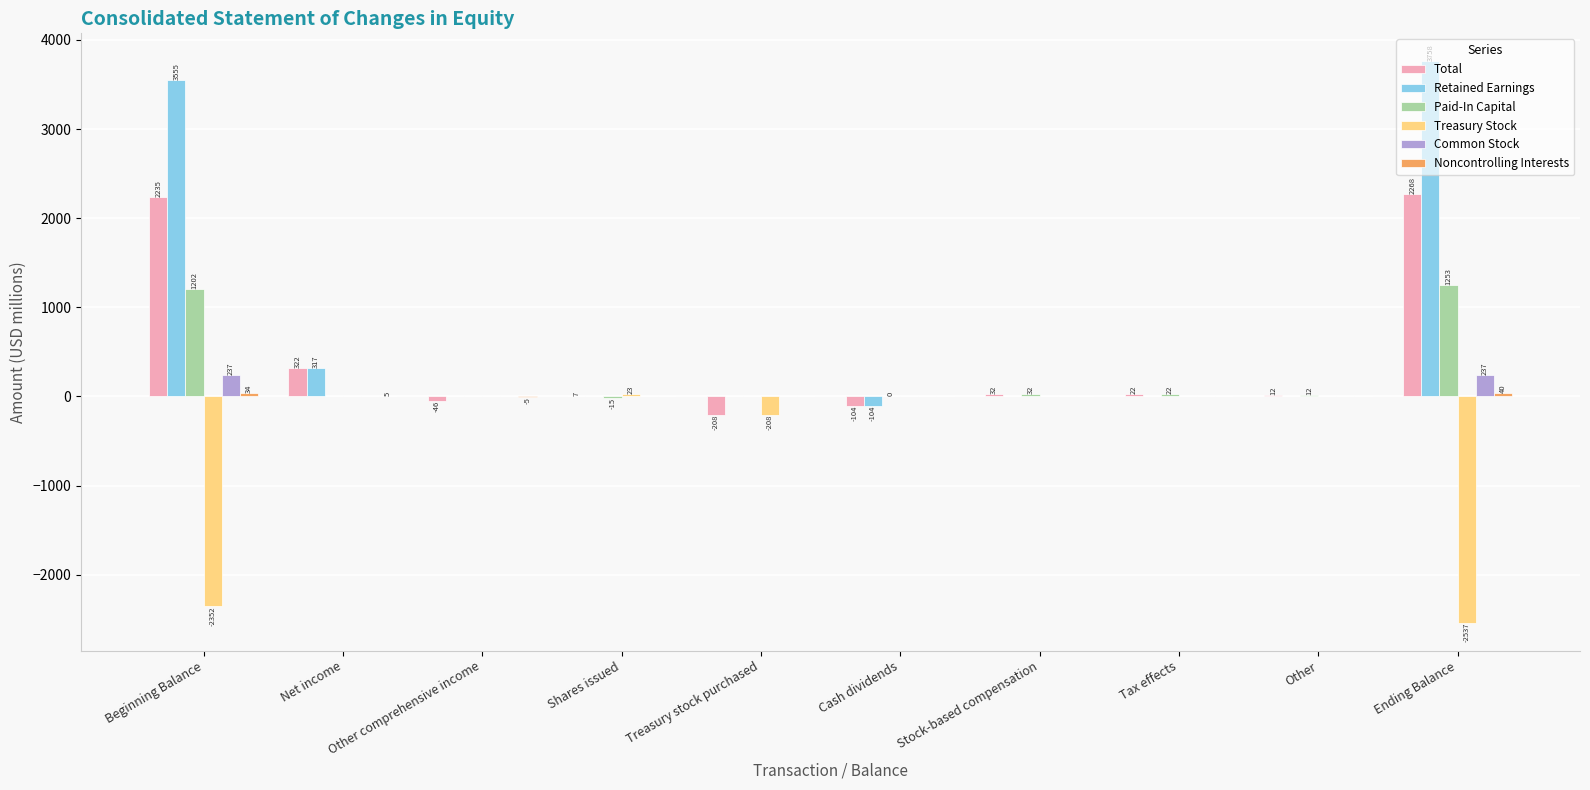

Which category has the highest value in the Retained Earnings series?

Ending Balance